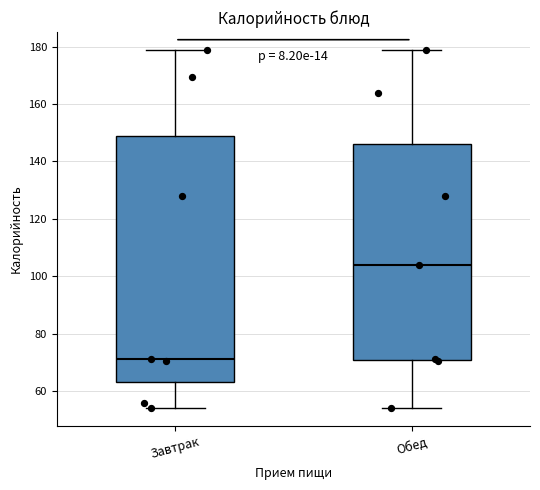

Which box is the tallest, from its lower edge to its upper edge?

Завтрак